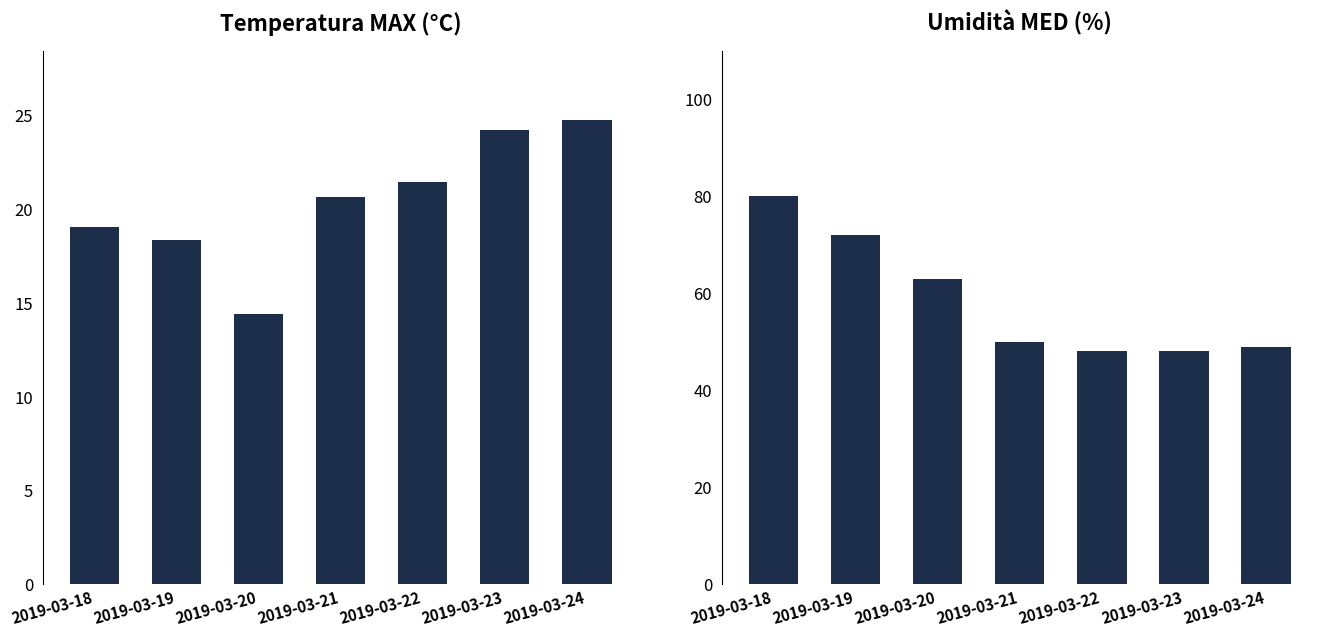

How many groups of bars are there?

7